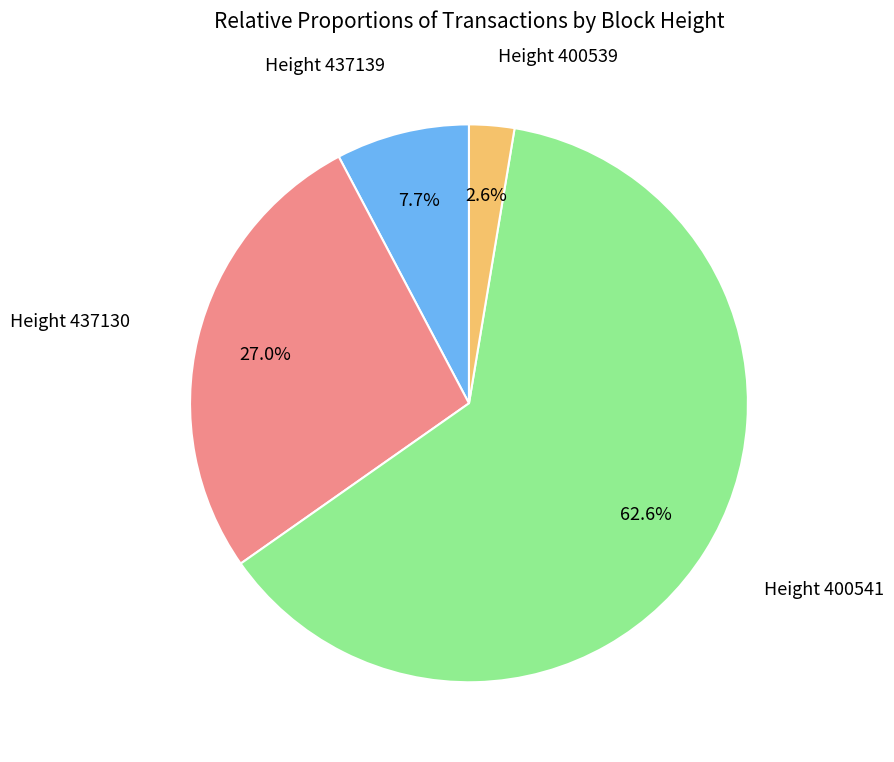

Is there a majority slice in this chart?

Yes